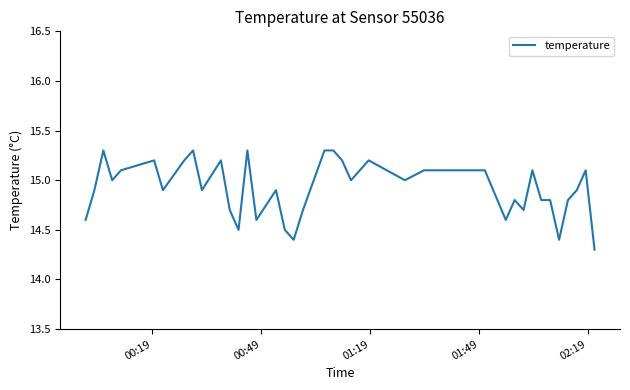

What is the maximum value shown in the chart?

15.3